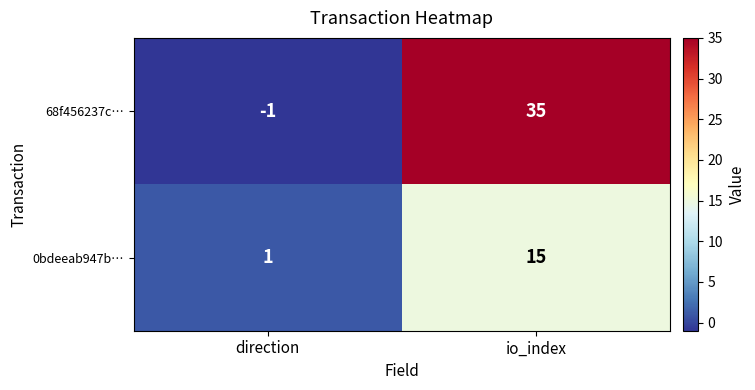

Which category has the lowest value in the 0bdeeab947b… series?

direction